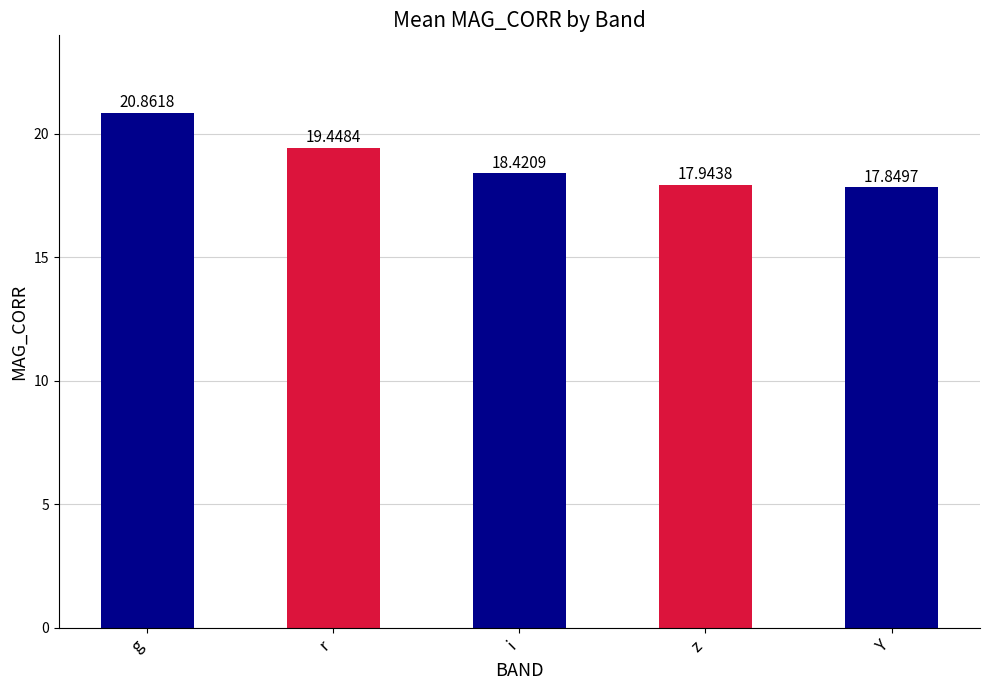

At which label is the value closest to 19?

r